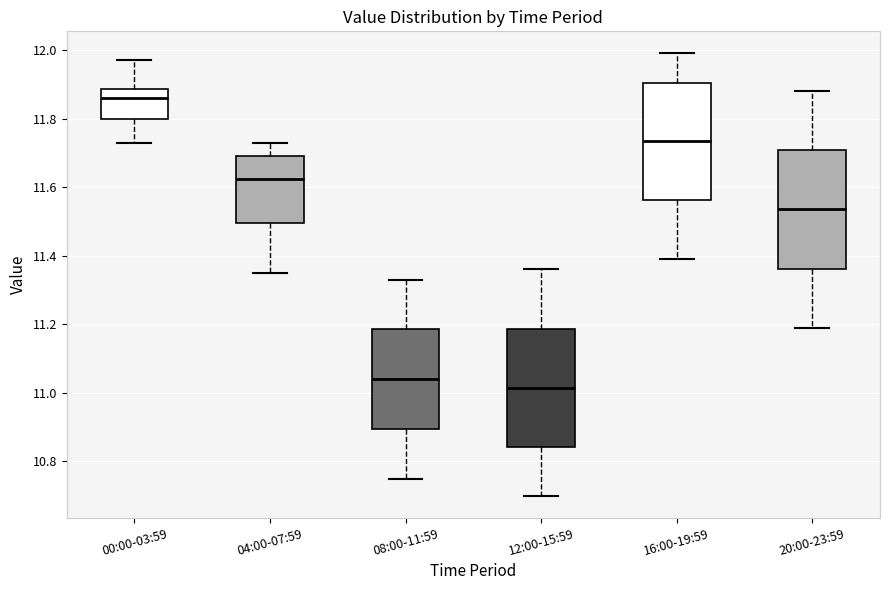

Which box's median line is the lowest?

12:00-15:59